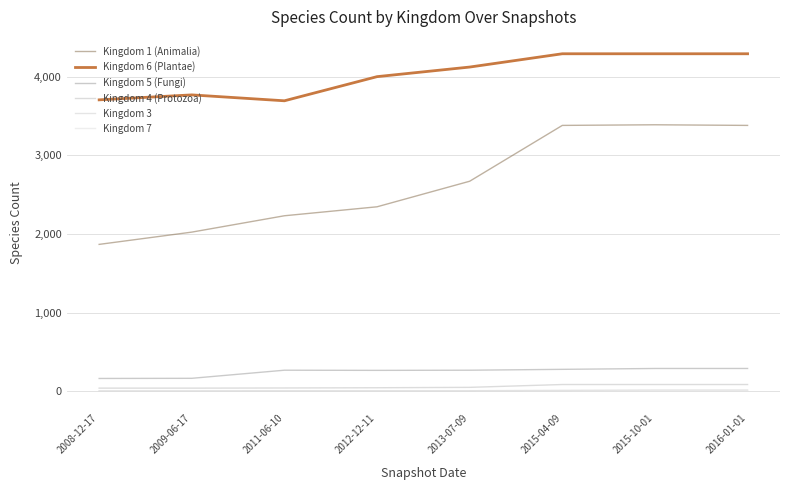

Is this an area chart (filled region under the line)?

No